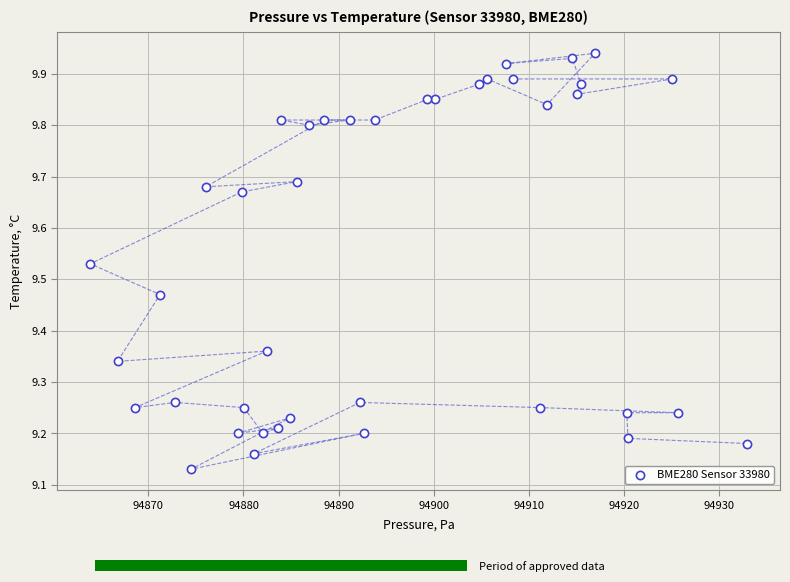

What is the range of X values (max minus min)?

69.1